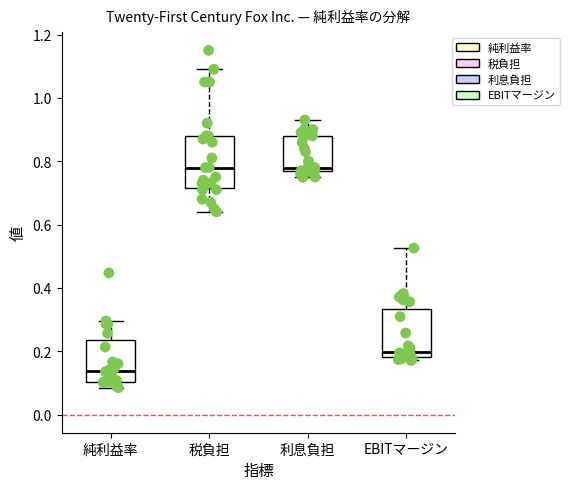

Which box's median line is the lowest?

純利益率